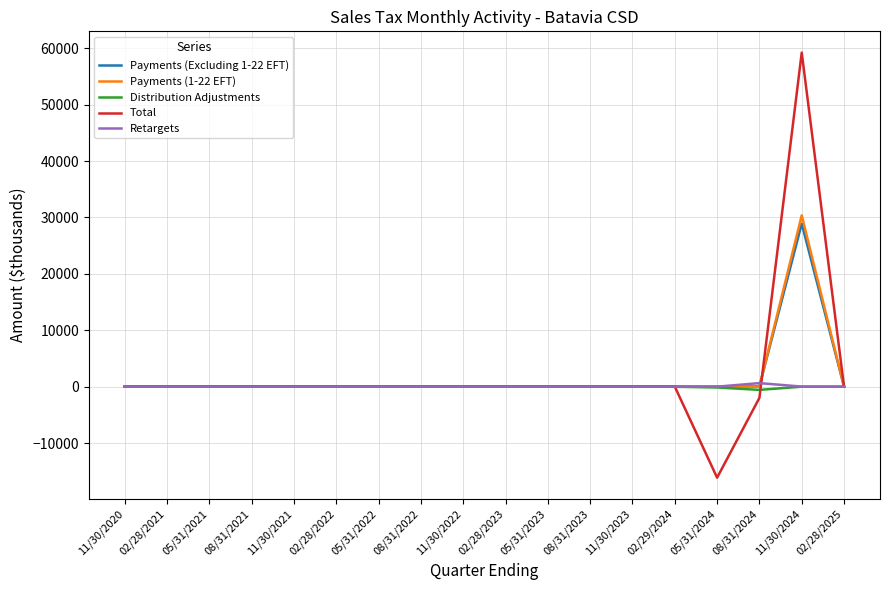

Which series has the widest spread of values?

Total